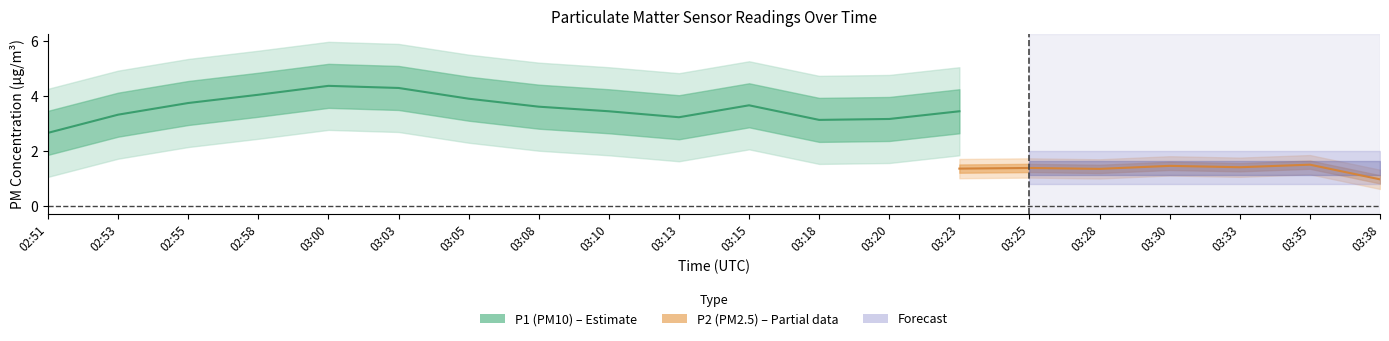

What is the average value of the P2 series?

1.4